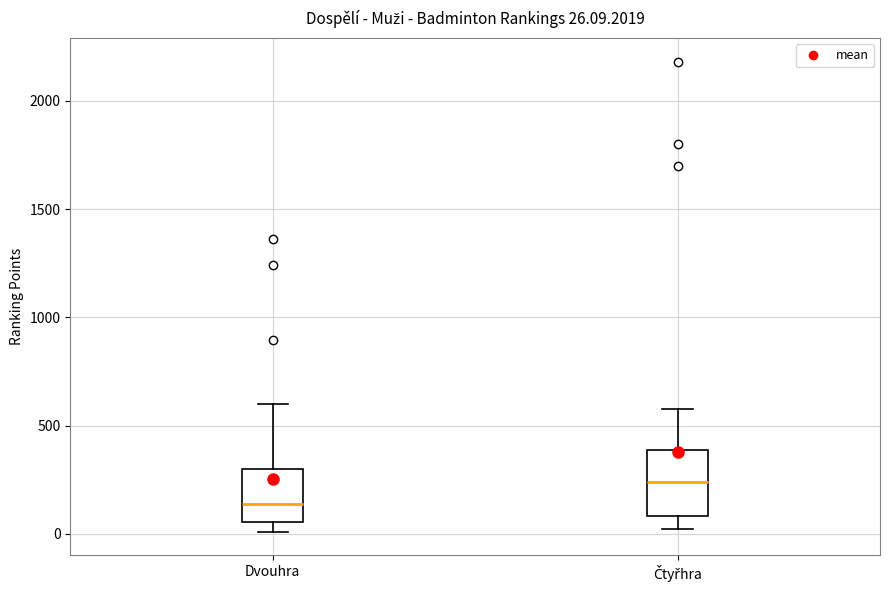

Which box's median line is the lowest?

Dvouhra